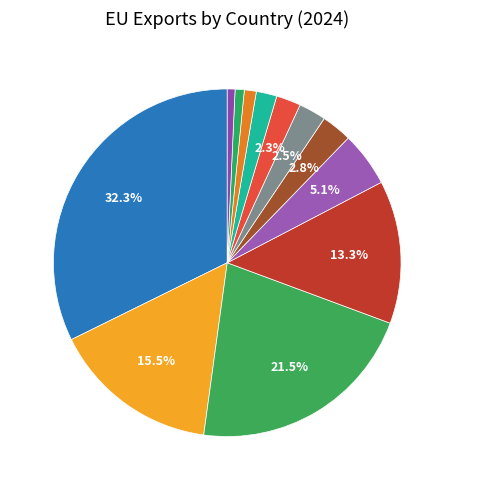

To the nearest percent, what is the combined percentage of Netherlands and Germany?

29%